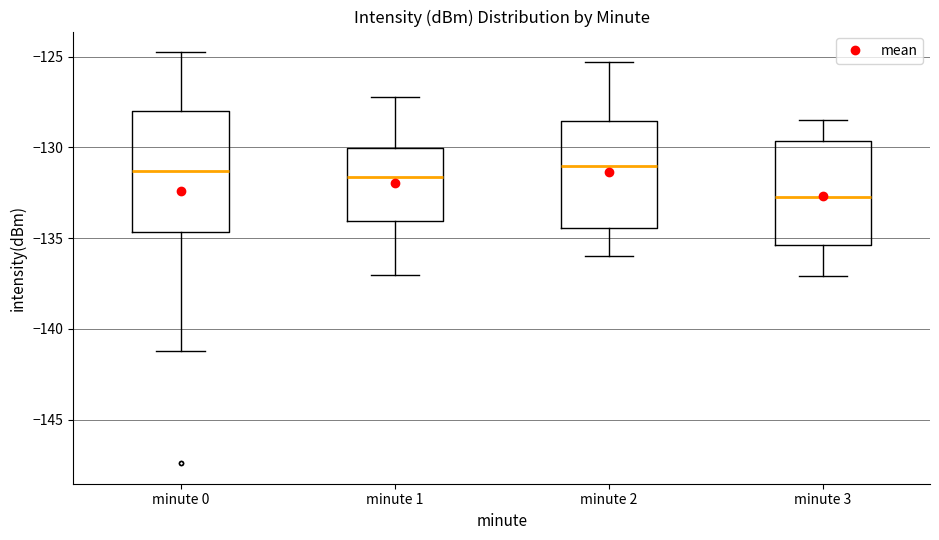

Which box is the tallest, from its lower edge to its upper edge?

minute 0